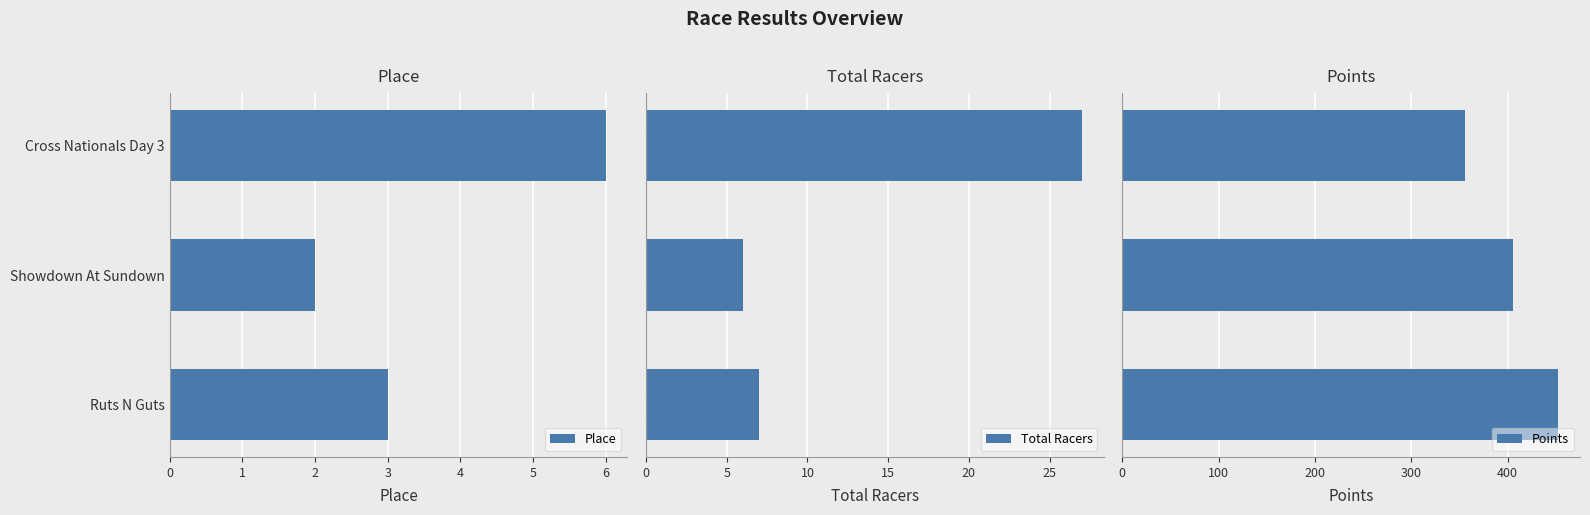

Are the bars horizontal?

Yes